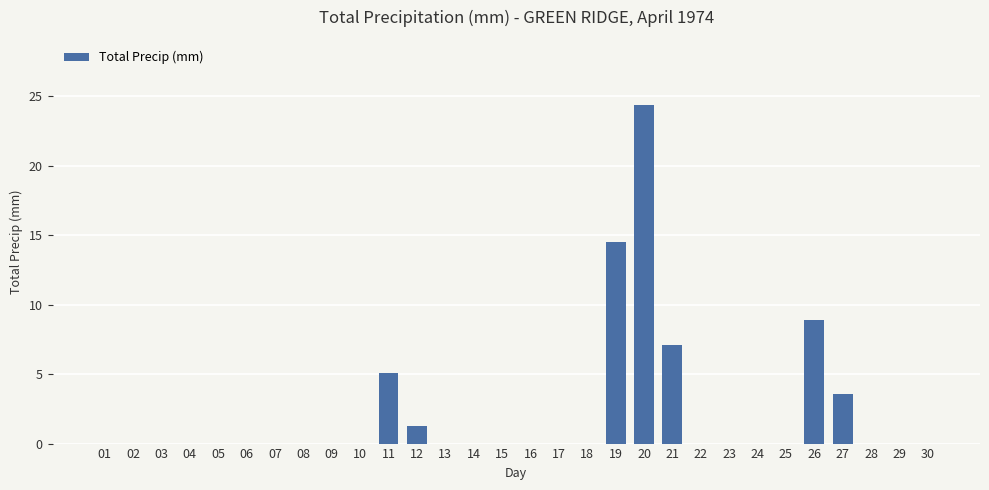

What is the maximum value shown in the chart?

24.4